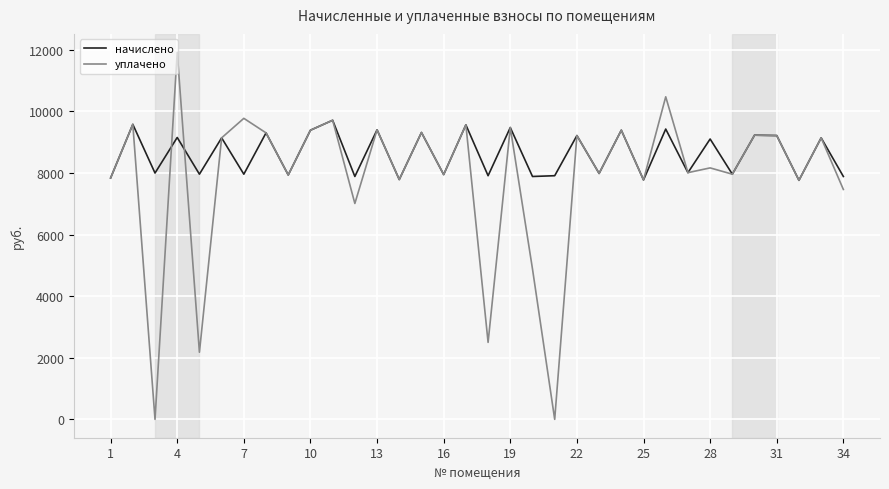

What is the difference between the maximum and minimum values in the начислено series?

1949.9